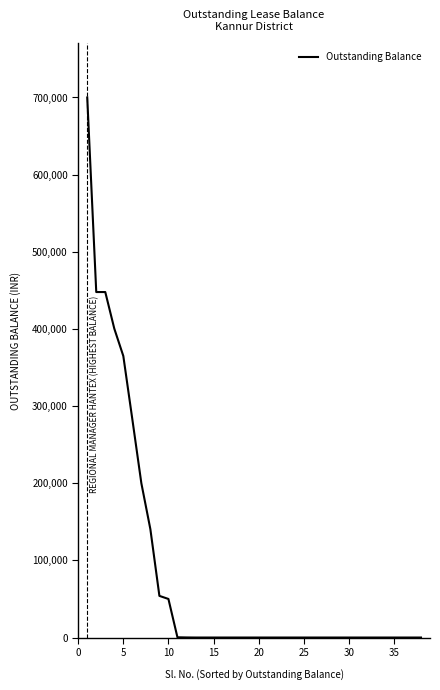

What is the difference between the maximum and minimum values?

700000